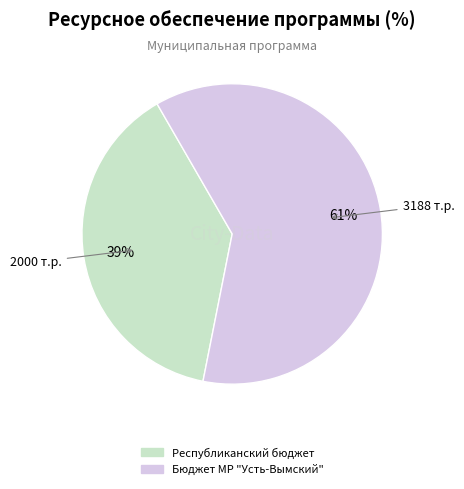

Does any single category account for the majority?

Yes